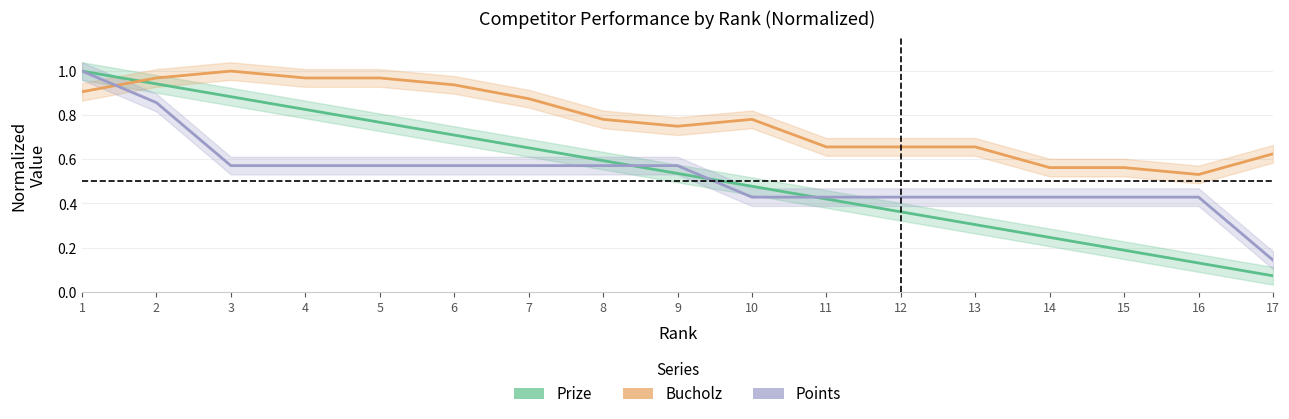

Between 11 and 3, which is larger?

3